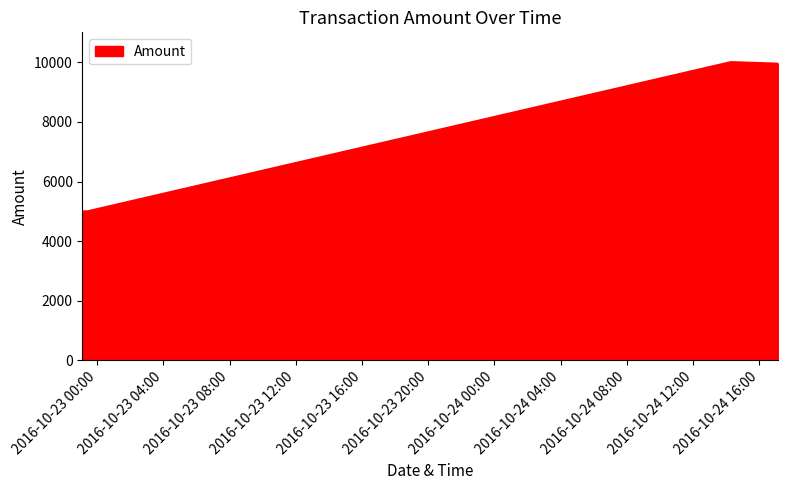

What is the average value?

8318